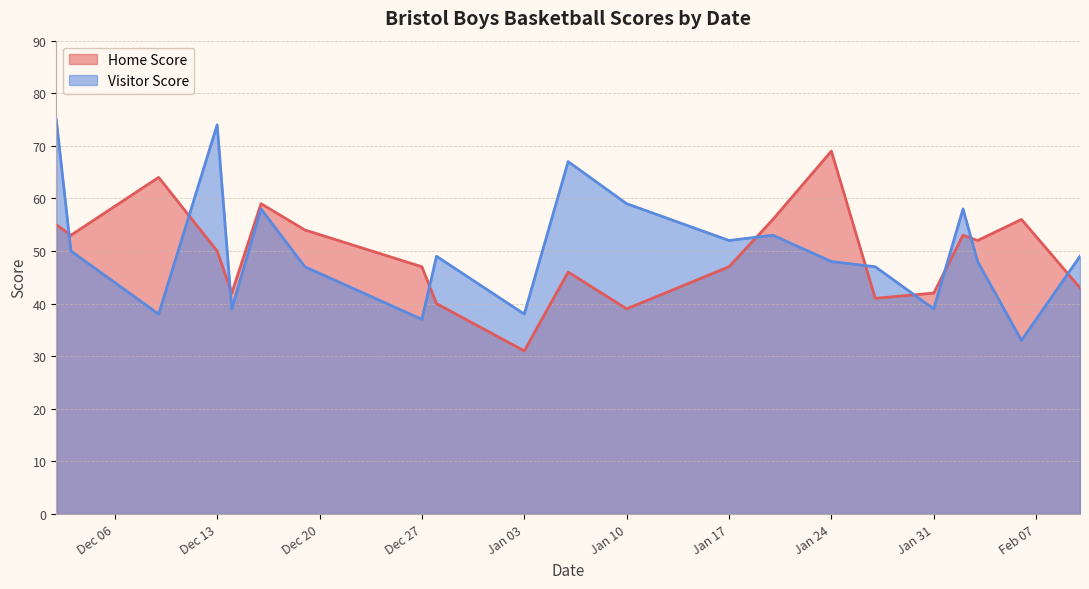

Between Dec 27 and Jan 17, which series saw the biggest shift?

Visitor Score